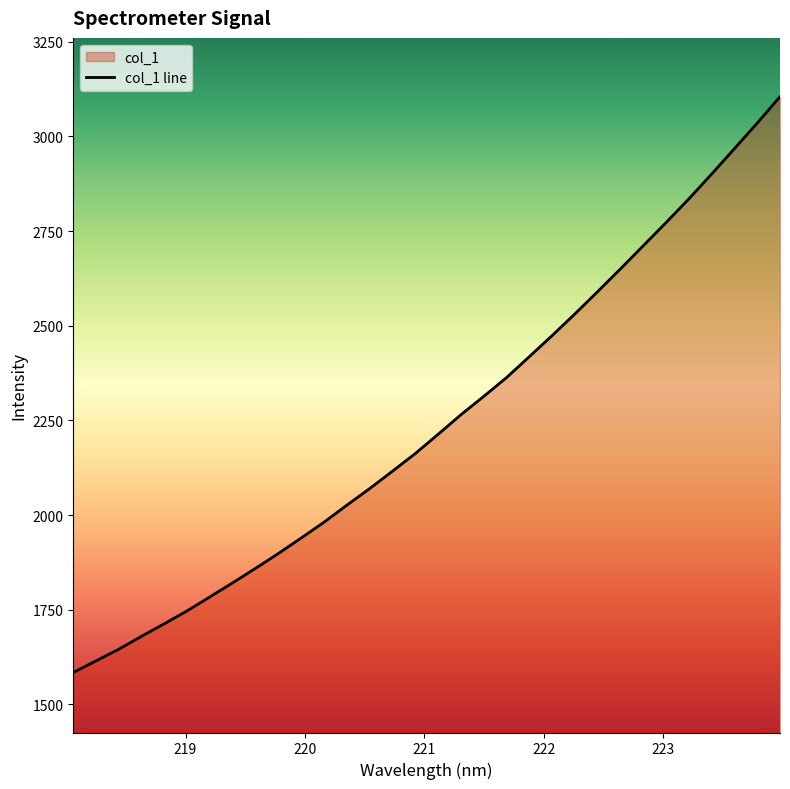

What is the average value?

2243.7